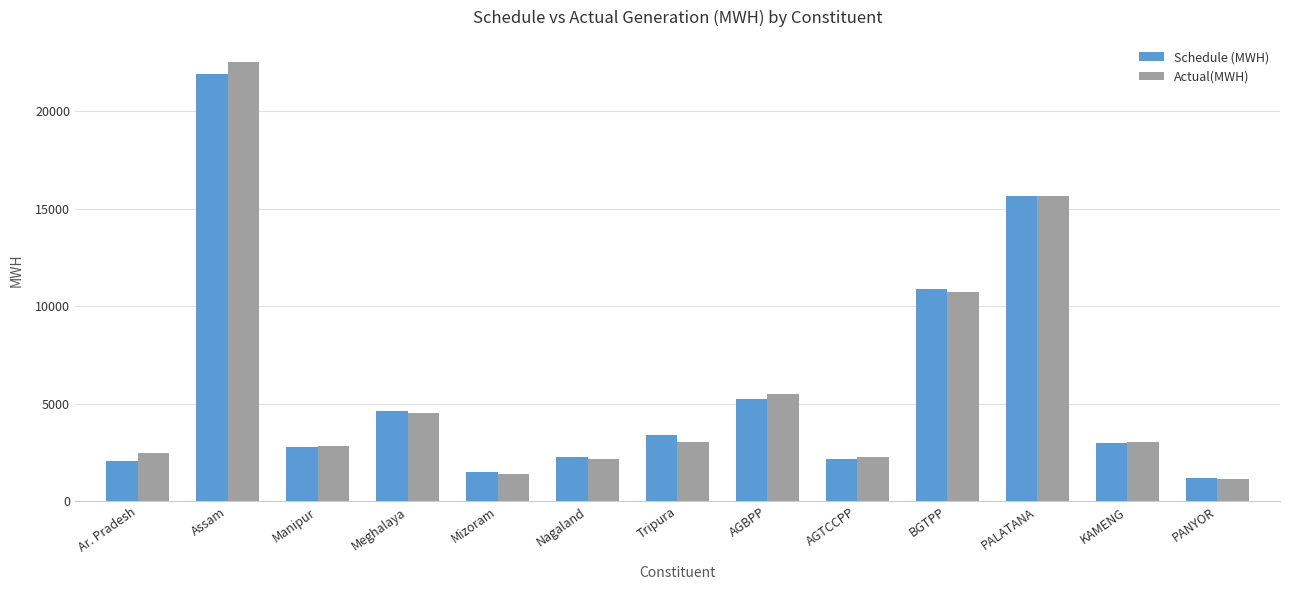

What is the smallest value displayed?

1158.0